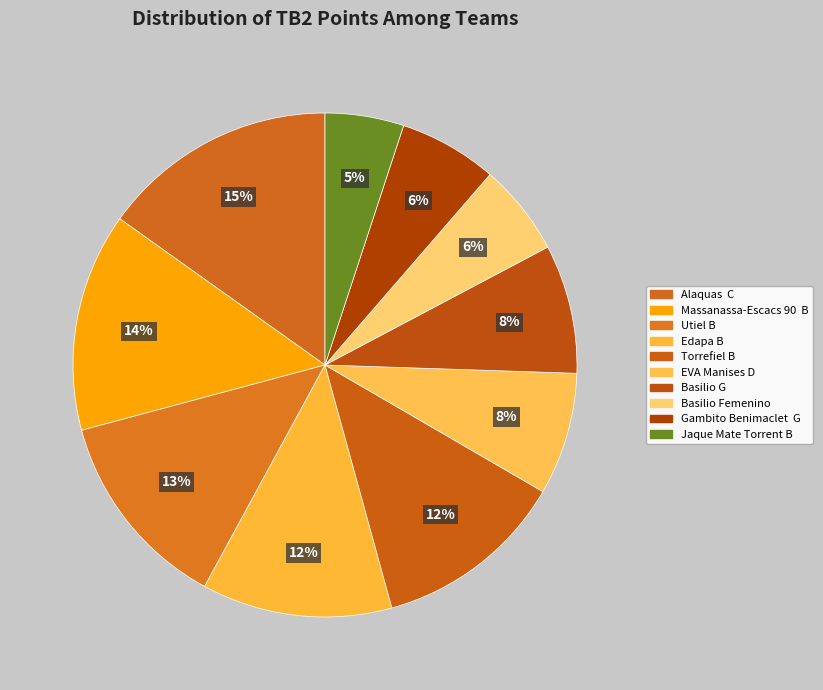

To the nearest percent, what is the combined percentage of EVA Manises D and Utiel B?

21%